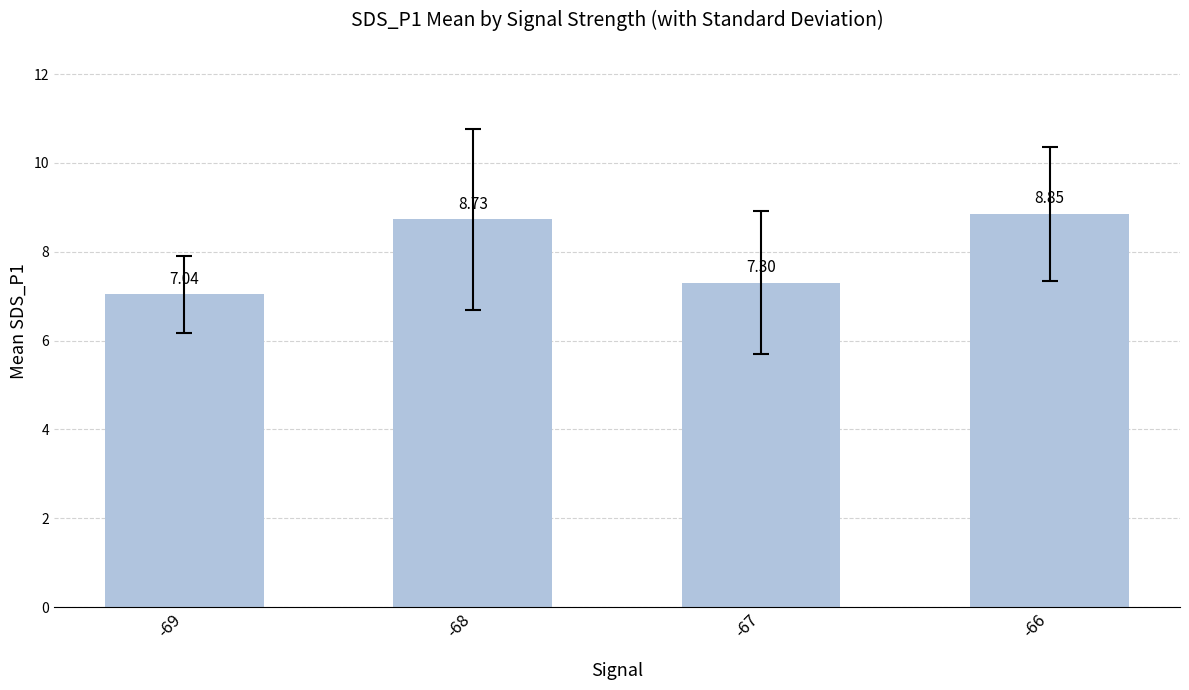

Which has a higher value, -68 or -66?

-66